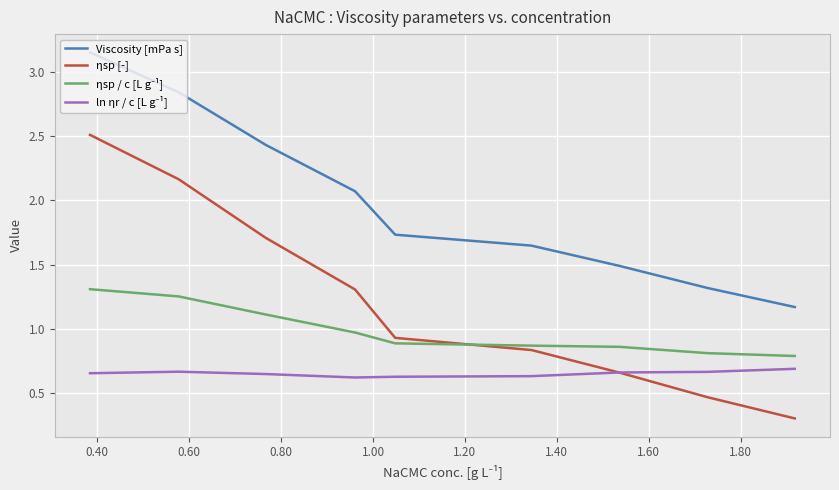

Which series has the widest spread of values?

ηsp [-]